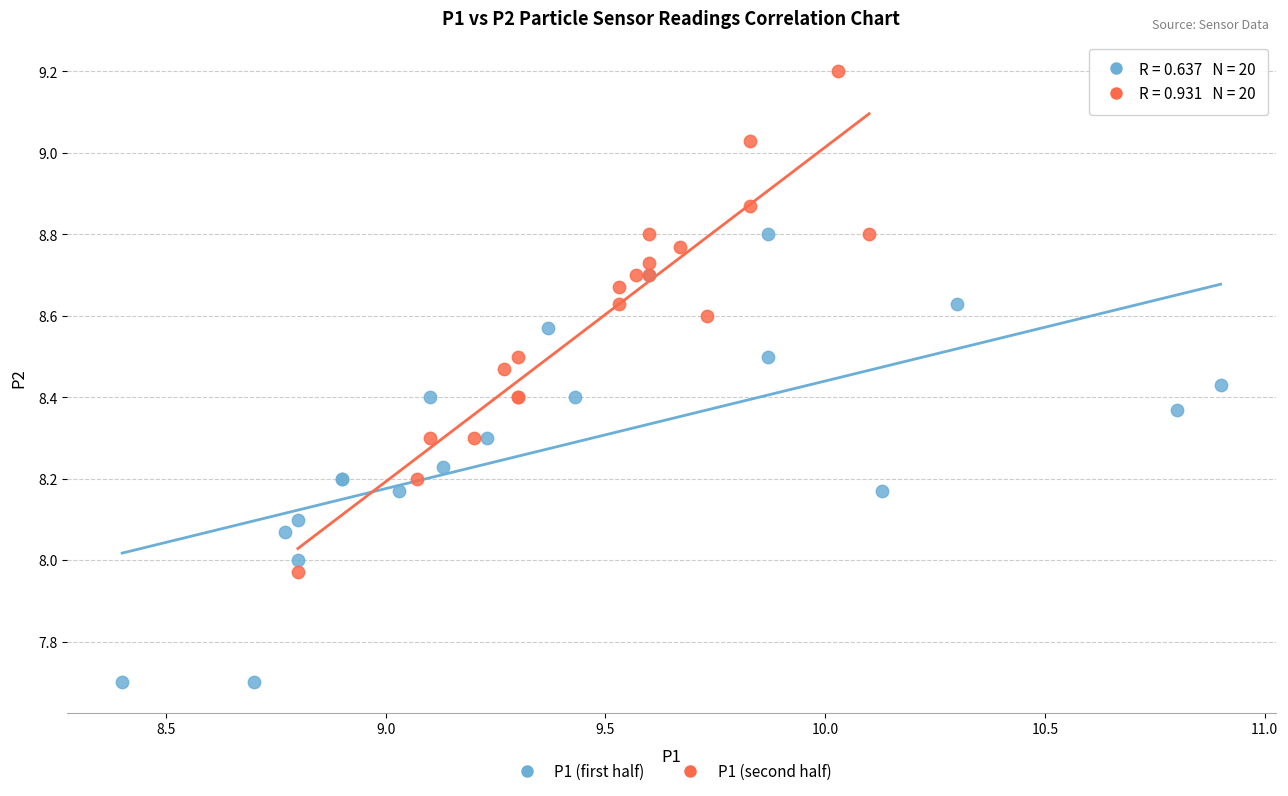

Which series contains the highest Y value?

P1 (second half)